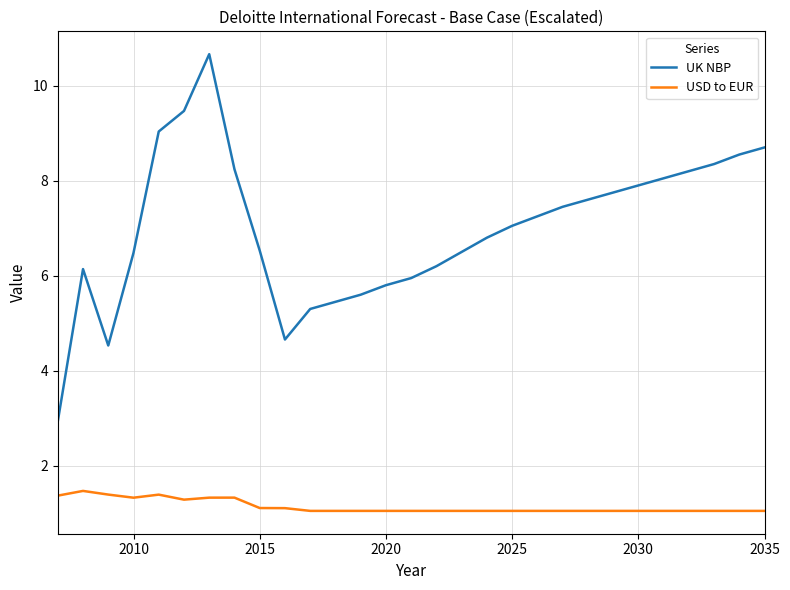

Which series has the largest total across all categories?

UK NBP